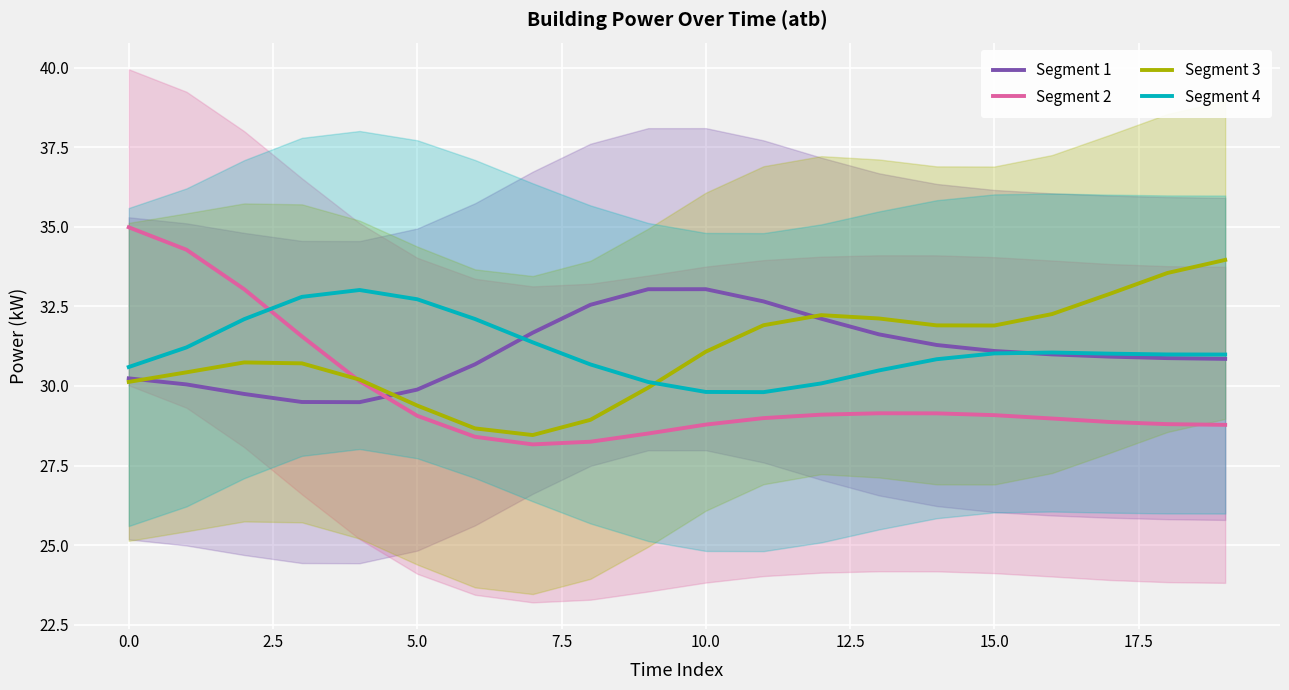

What is the average value of the Segment 1 series?

31.1